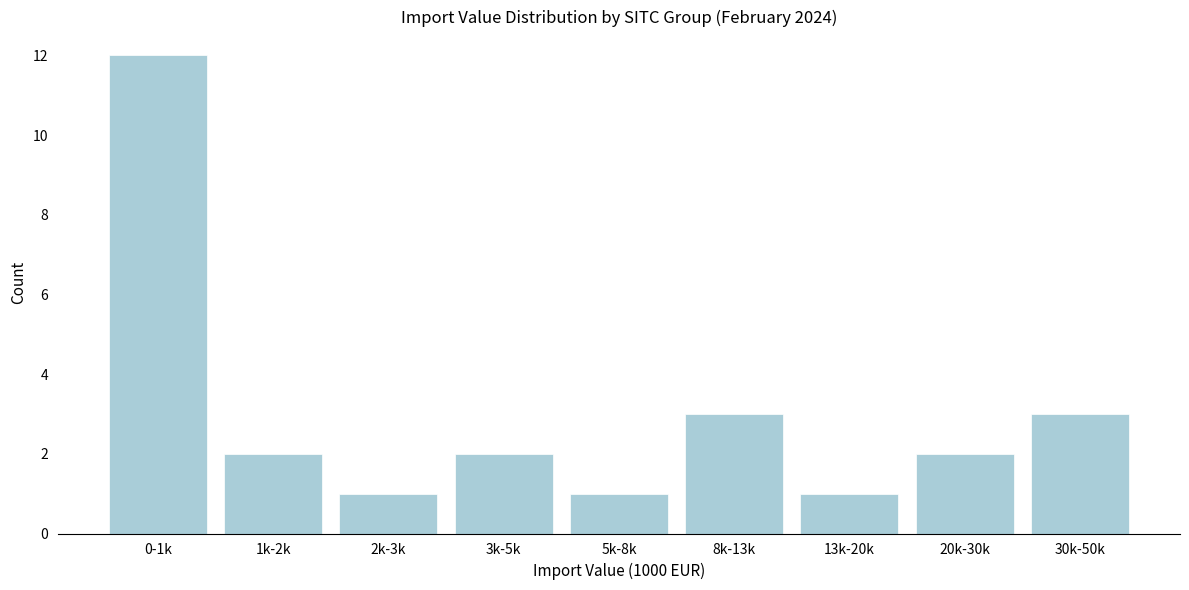

Reading left to right, list all the values displayed in this chart.

0-1k=12	1k-2k=2	2k-3k=1	3k-5k=2	5k-8k=1	8k-13k=3	13k-20k=1	20k-30k=2	30k-50k=3